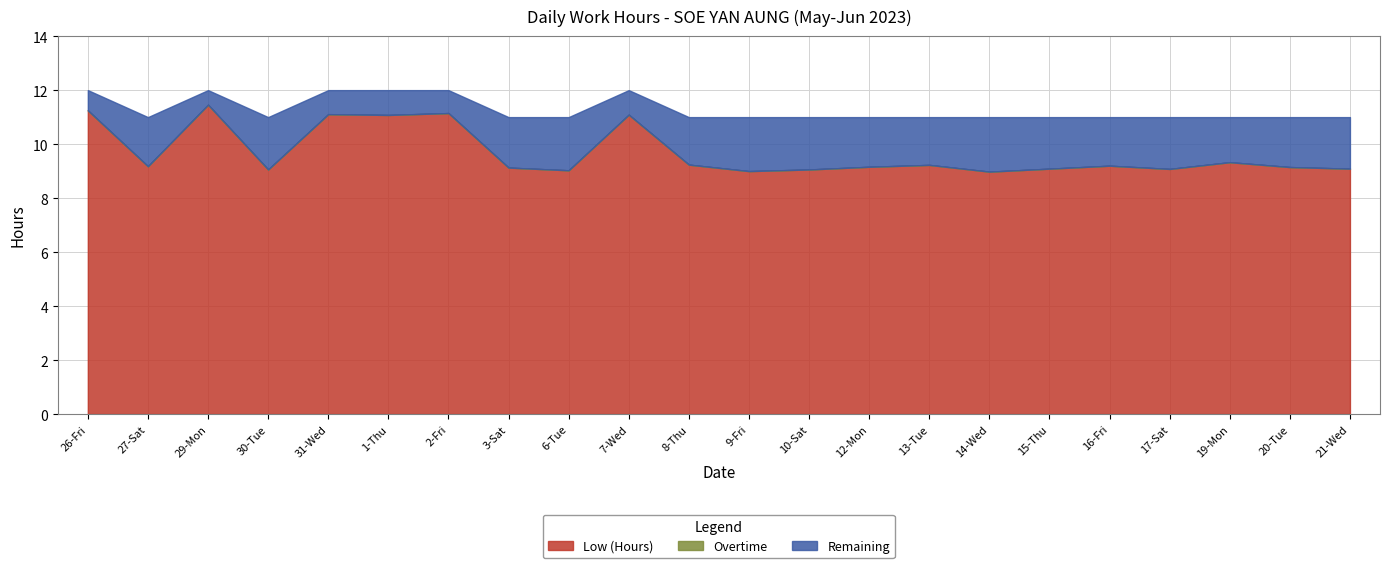

True or false: Remaining and Low (Hours) cross at least once.

False